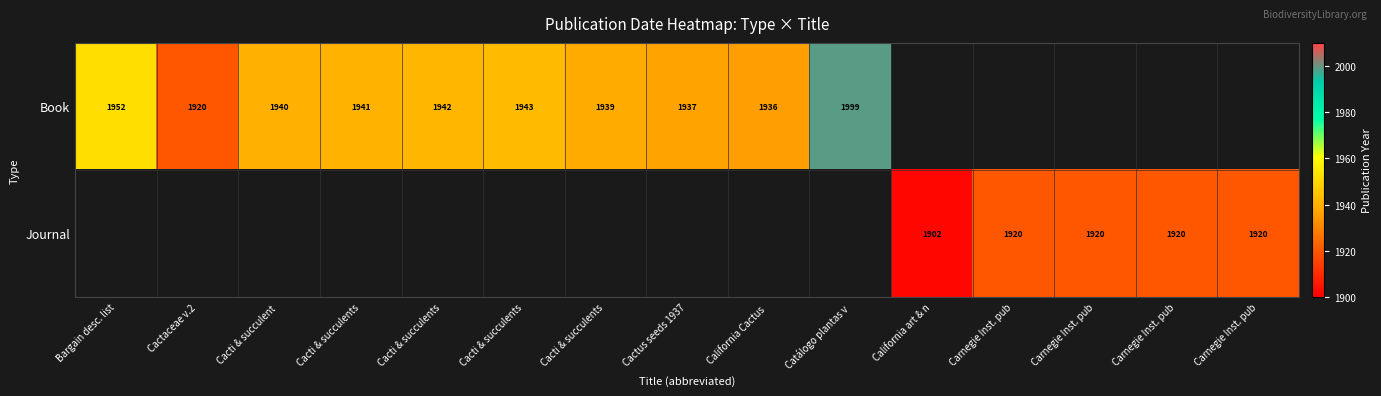

What is the greatest value displayed?

1999.0